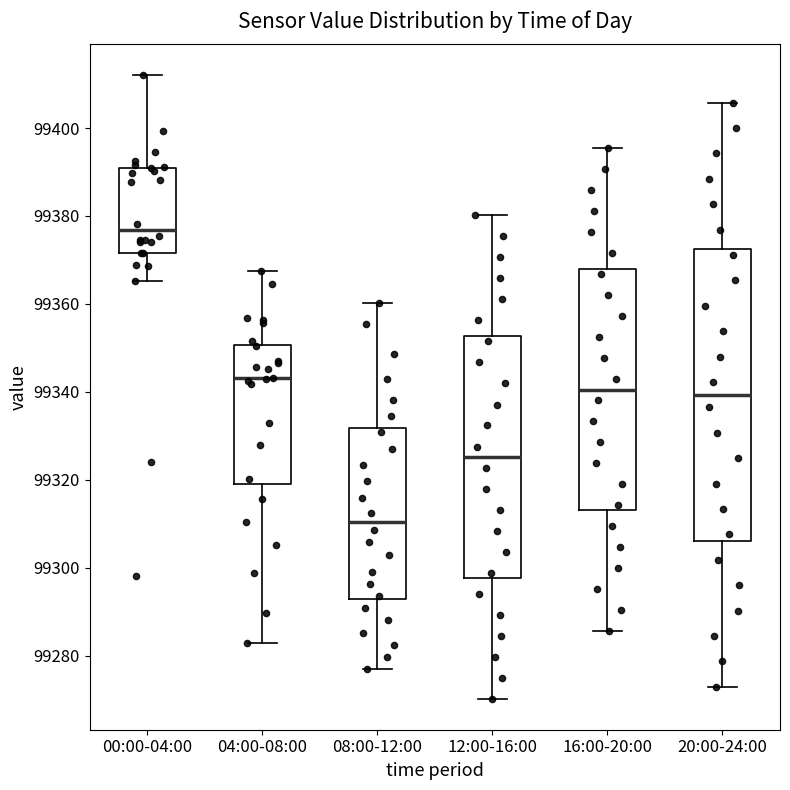

Reading left to right, read every box against the y-axis: the position of its median line, the range the box covers, and the ends of its whiskers. The values are not printed on the chart, so give them approximately, as read against the axis.

00:00-04:00: median 99376, box 99372 to 99390, whiskers 99366 to 99412
04:00-08:00: median 99344, box 99320 to 99350, whiskers 99282 to 99368
08:00-12:00: median 99310, box 99292 to 99332, whiskers 99276 to 99360
12:00-16:00: median 99326, box 99298 to 99352, whiskers 99270 to 99380
16:00-20:00: median 99340, box 99314 to 99368, whiskers 99286 to 99396
20:00-24:00: median 99340, box 99306 to 99372, whiskers 99272 to 99406